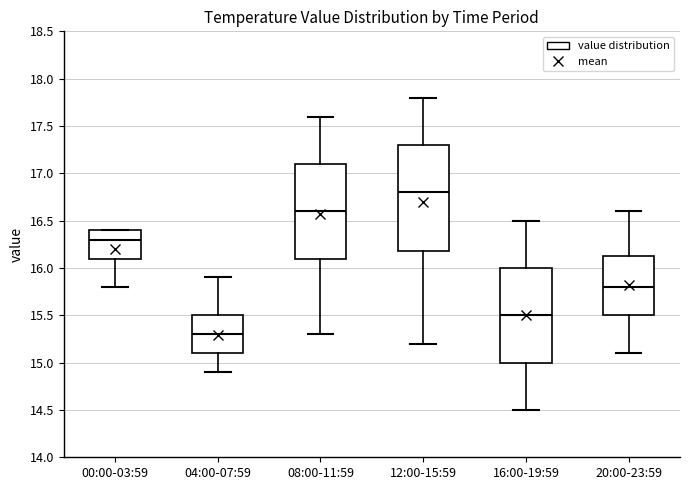

Where does the median line of the box for 04:00-07:59 sit on the y-axis? The values are not printed on the chart, so give them approximately, as read against the axis.

15.30